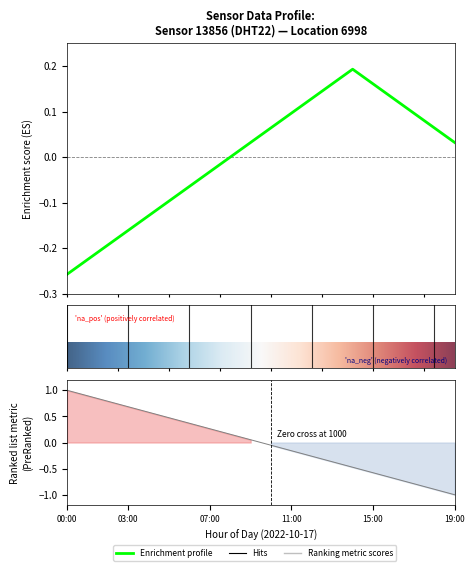

How many values are below zero?

8